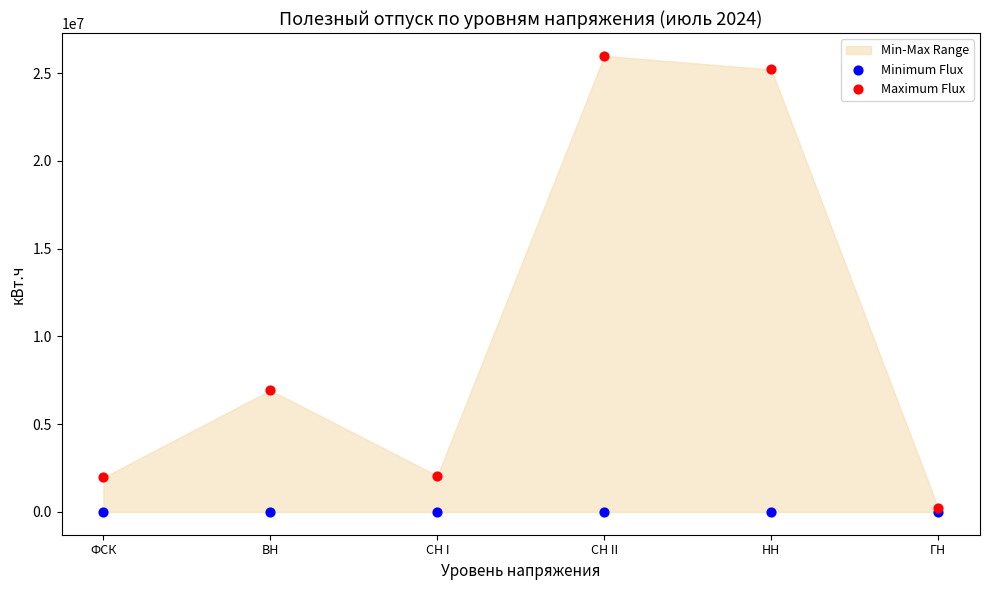

Which series contains the highest Y value?

Maximum Flux